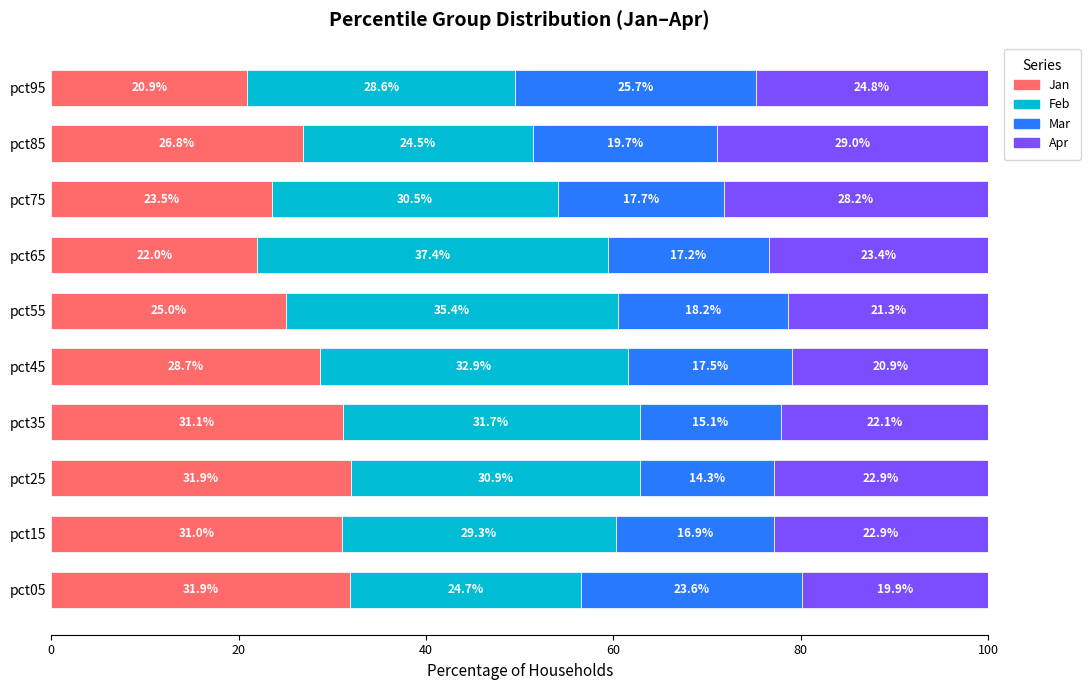

What is the sum of all Jan values?

272.8